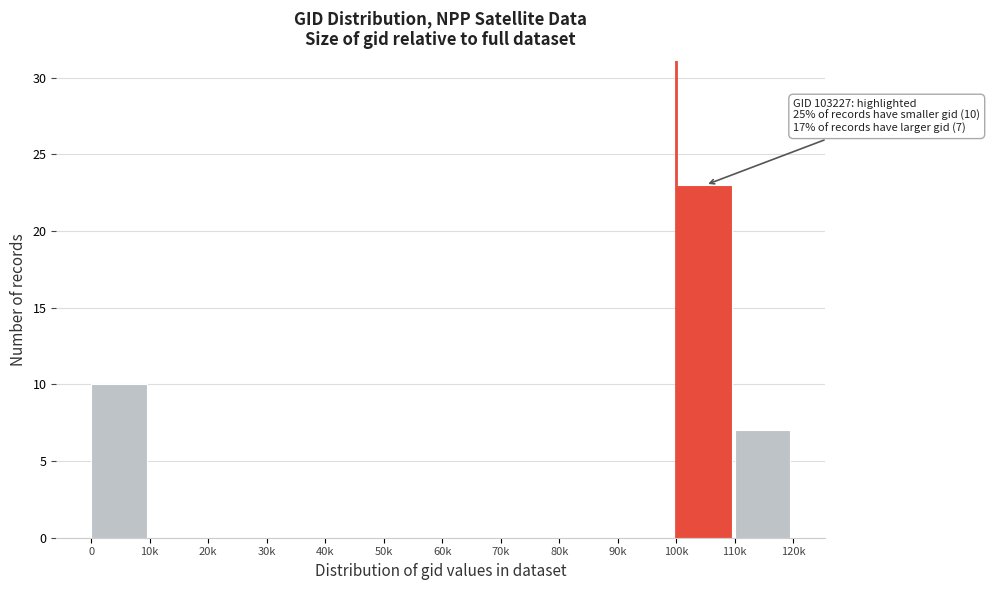

Reading right to left, list all the values displayed in this chart.

110k=7	100k=23	90k=0	80k=0	70k=0	60k=0	50k=0	40k=0	30k=0	20k=0	10k=0	0=10